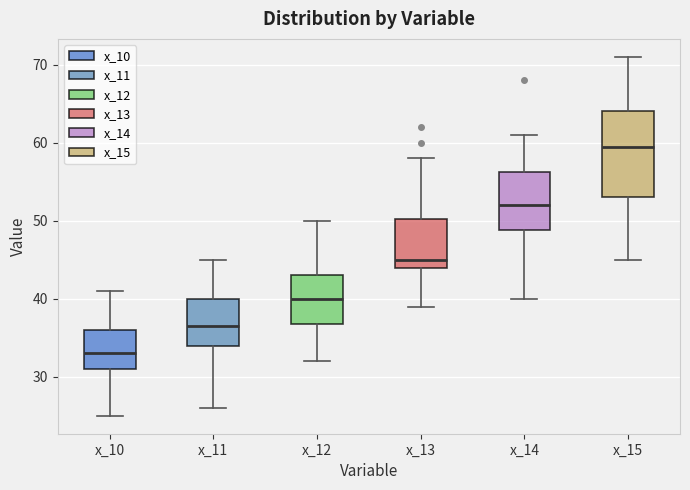

Comparing the boxes themselves (not the whiskers), which one is the tallest?

x_15